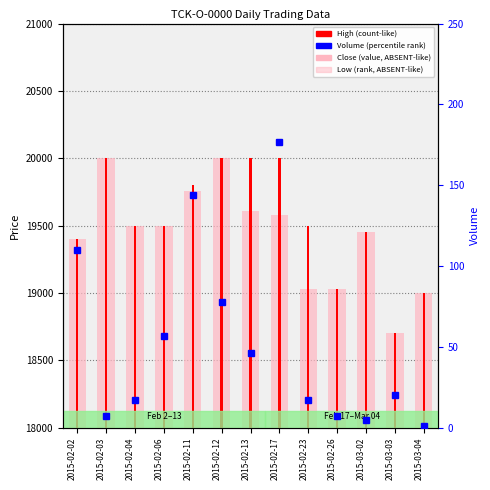

List the series in order of their peak value, lowest first.

Volume (percentile rank), Close (value, ABSENT-like), High (count-like), Low (rank, ABSENT-like)